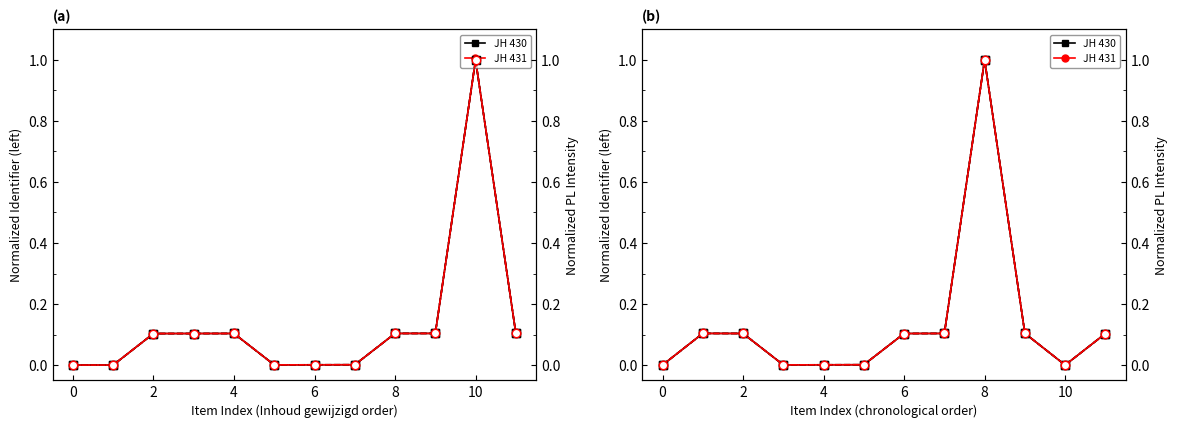

True or false: JH 431 has more than 0 interior local peaks.

True